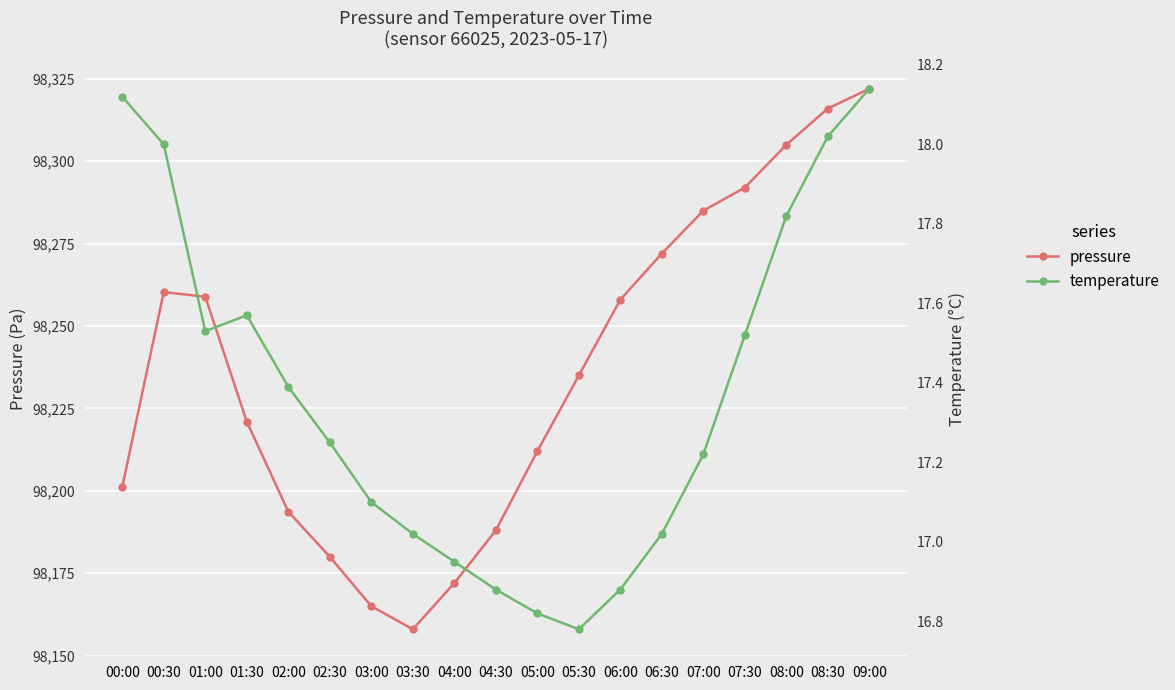

True or false: temperature and pressure intersect in this chart.

False